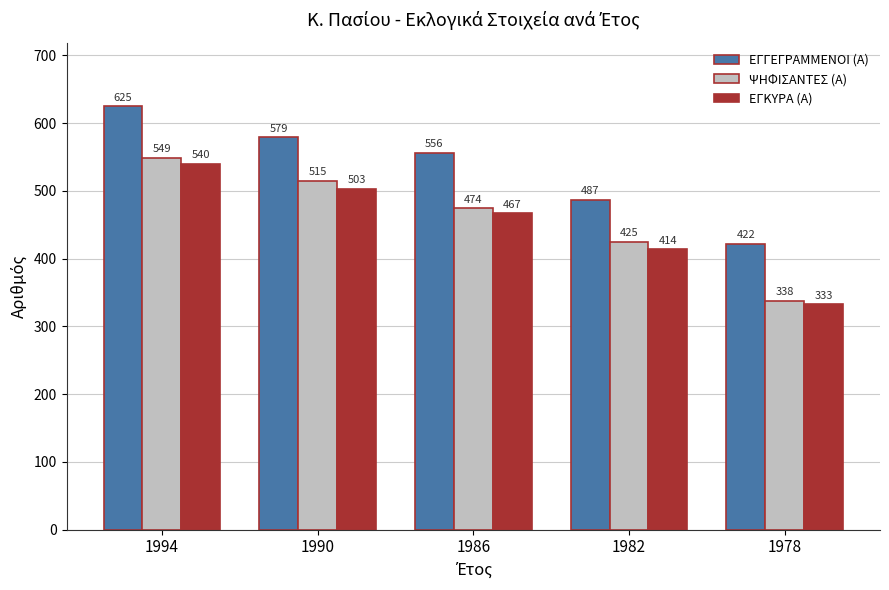

What value does the ΕΓΚΥΡΑ (Α) series have at 1986, to the nearest 10?

470